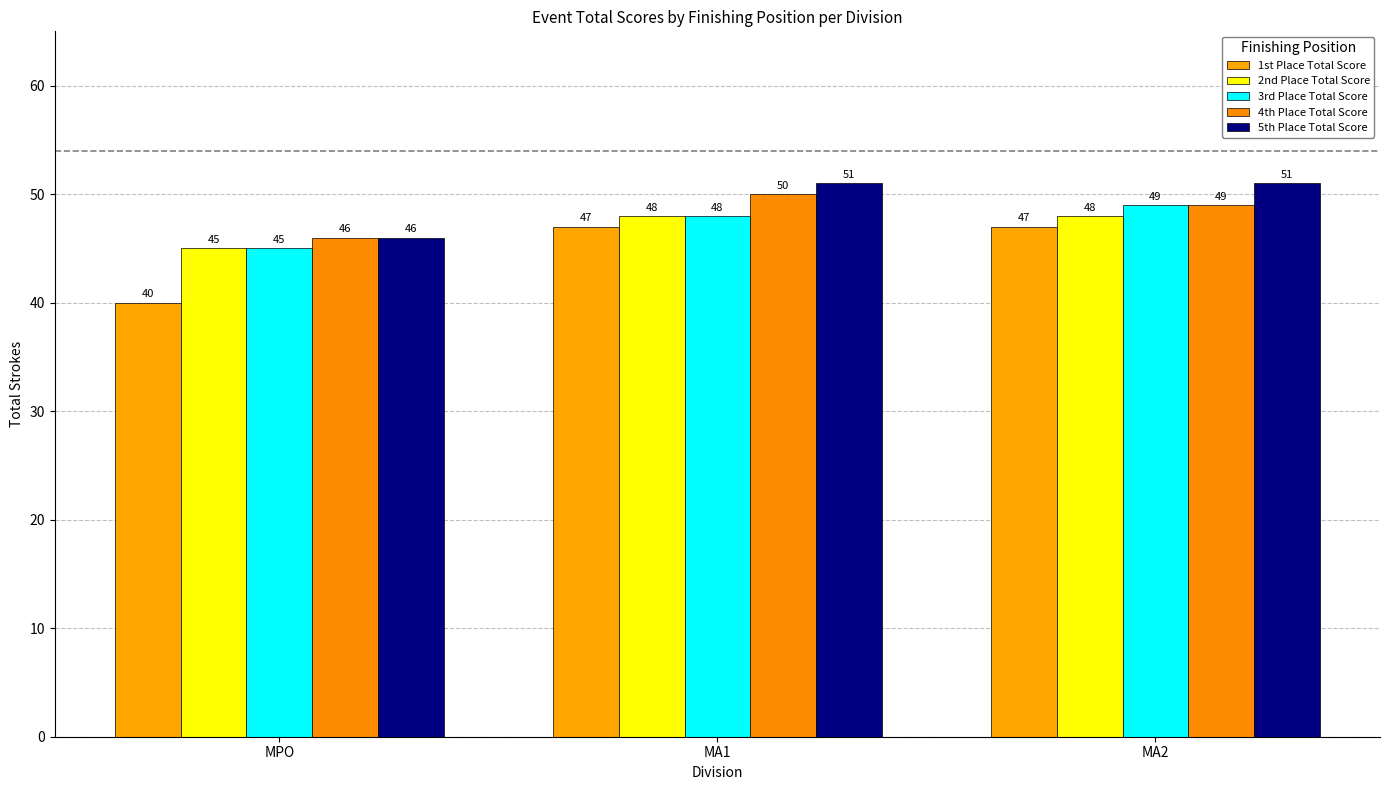

What are all the series names shown in the legend?

1st Place Total Score, 2nd Place Total Score, 3rd Place Total Score, 4th Place Total Score, 5th Place Total Score